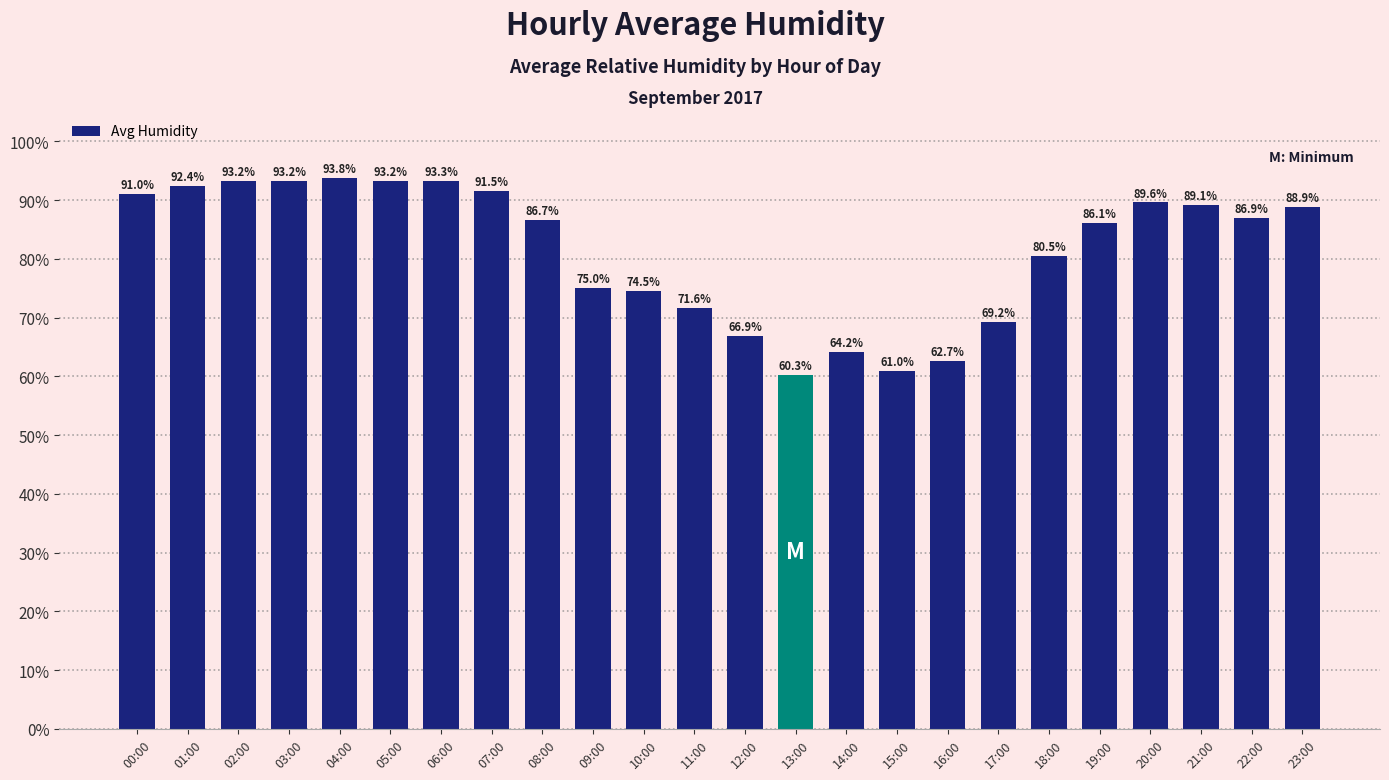

Where is the data nearest to the value 77?

09:00